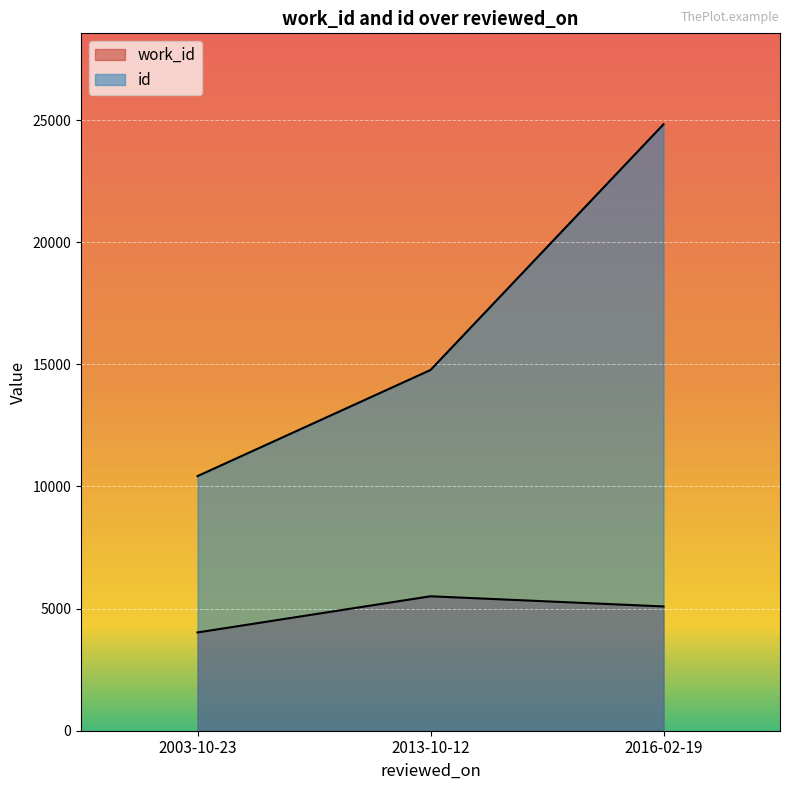

At which category is the sum across all series the highest?

2016-02-19